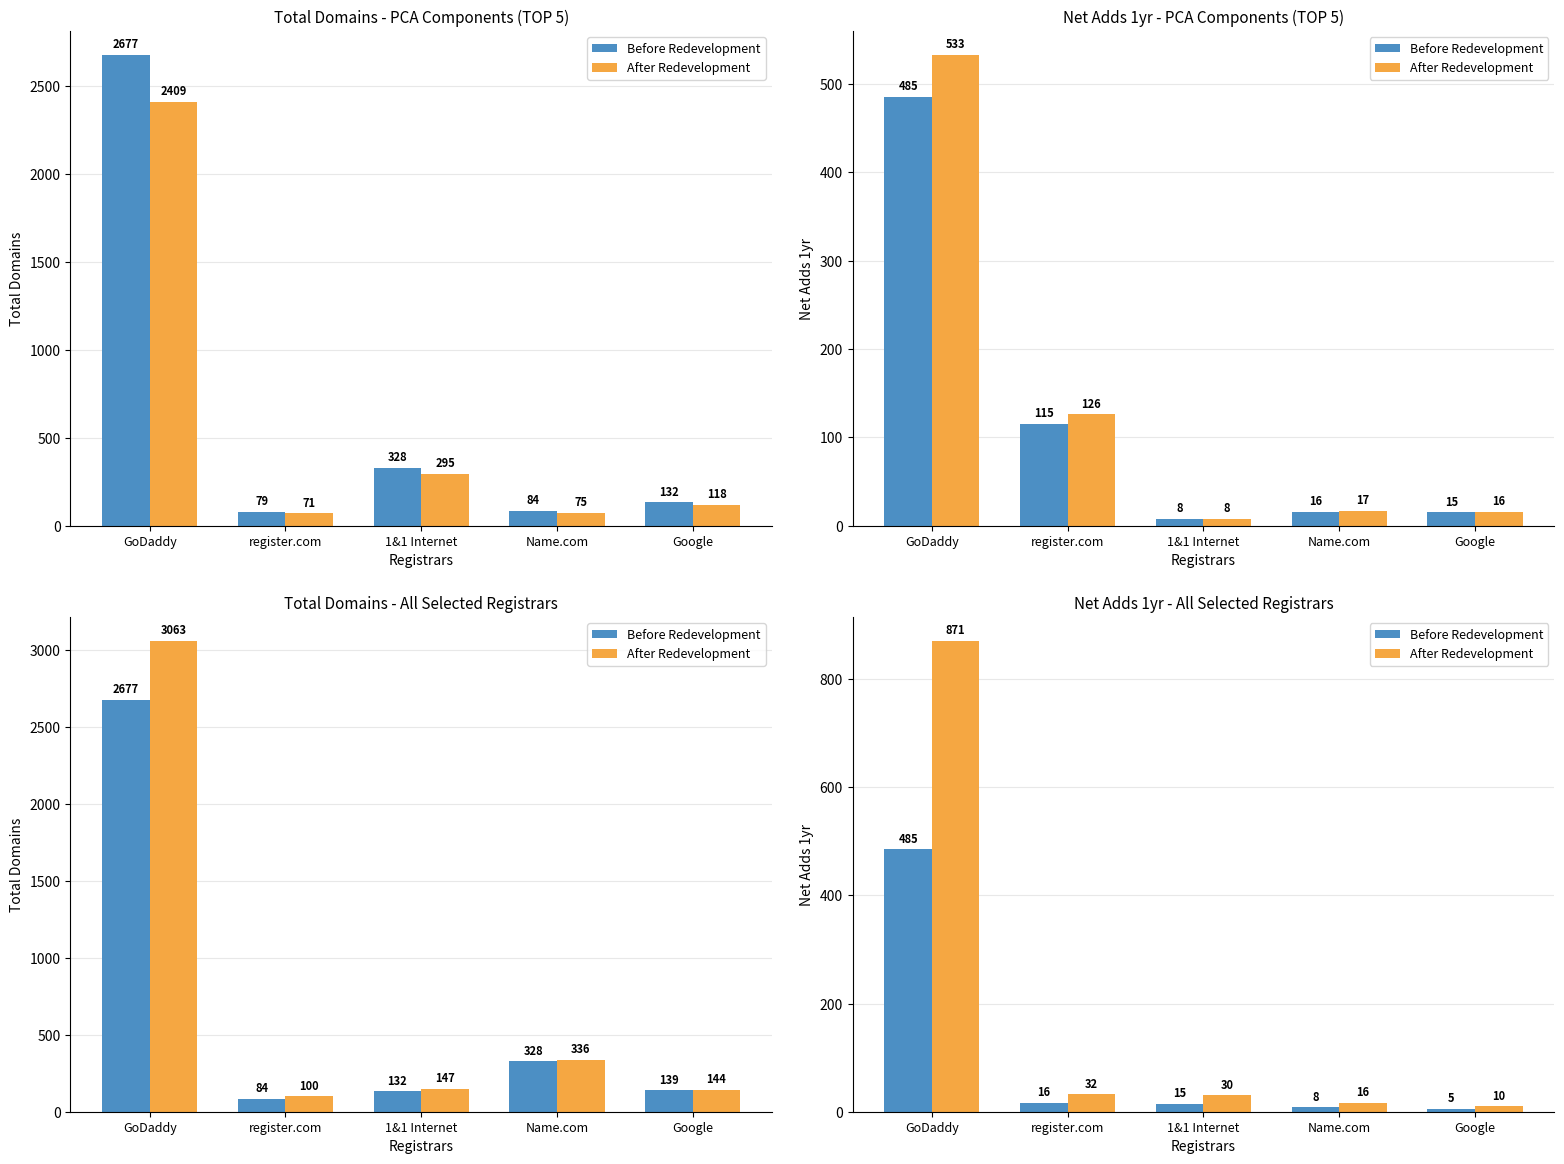

What is the average value of the After Redevelopment series?

192